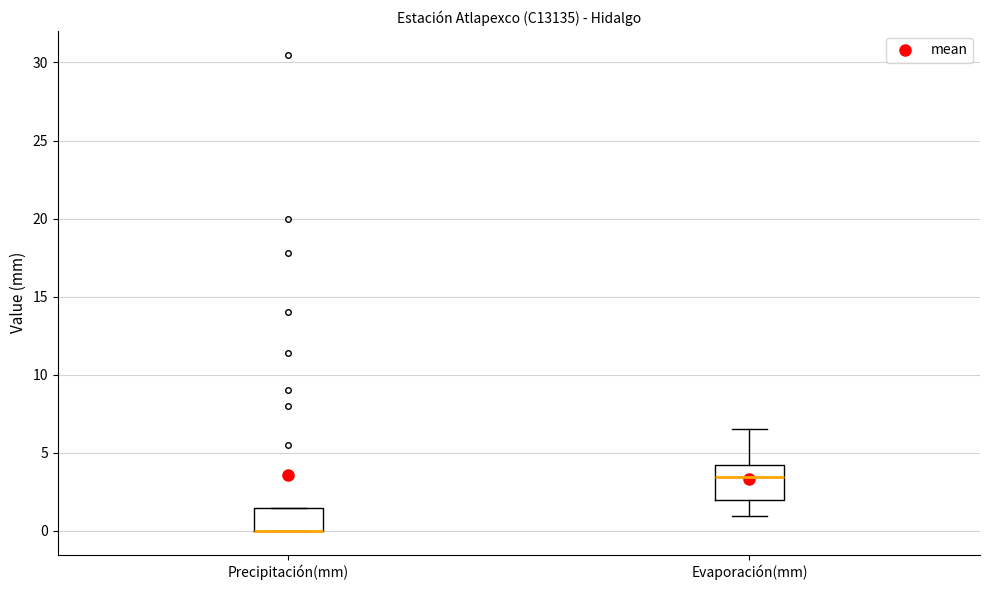

Where is the lower edge of the box for Evaporación(mm) on the y-axis? The values are not printed on the chart, so give them approximately, as read against the axis.

2.0